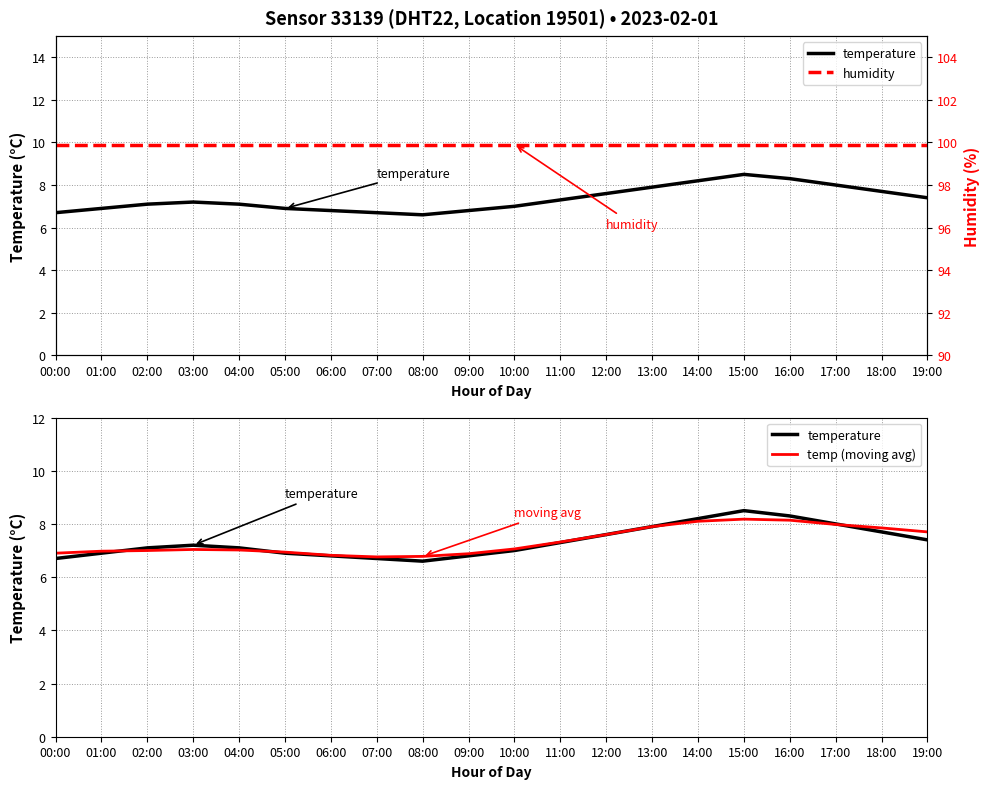

What is the difference between the highest and lowest values at 05:00?

93.0